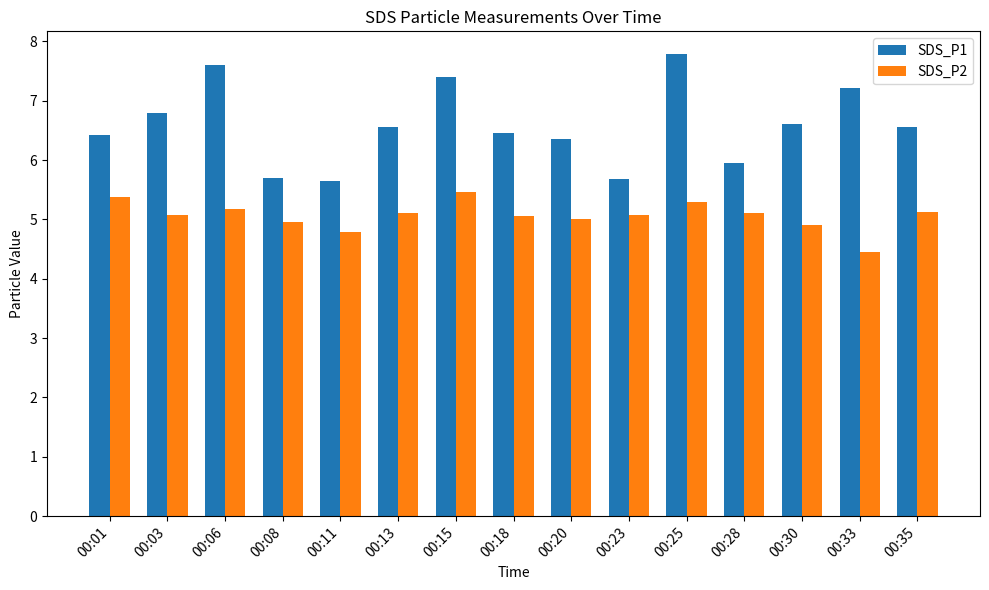

Which series changed the most between 00:06 and 00:30?

SDS_P1